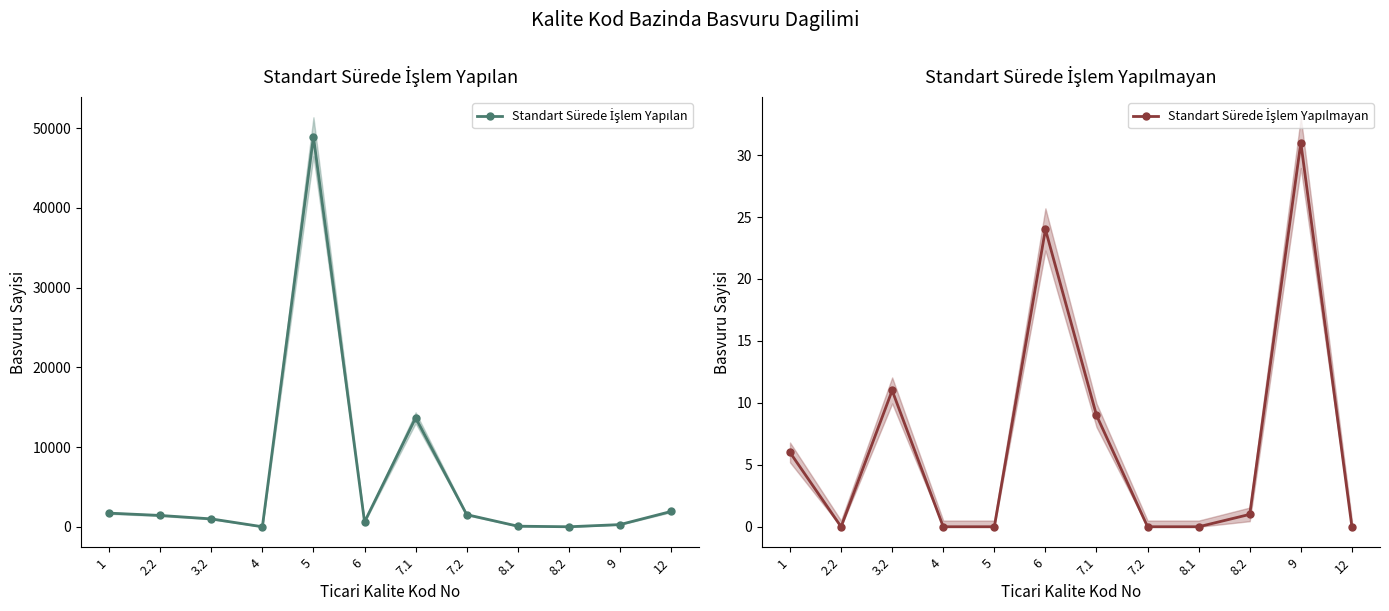

What is the difference between the second highest and minimum values in the Standart Sürede İşlem Yapılmayan series?

24